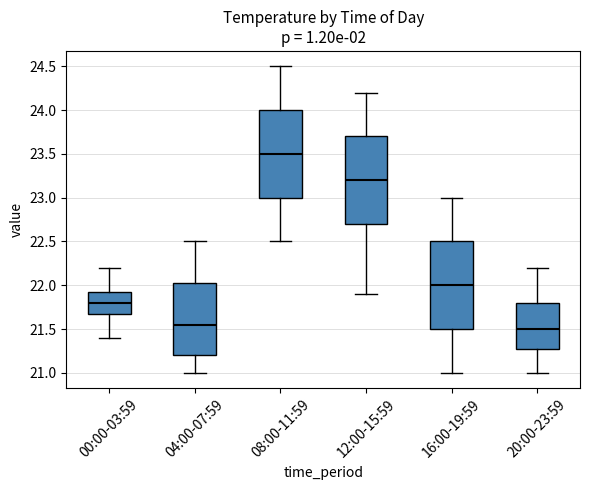

Reading left to right, read every box against the y-axis: the position of its median line, the range the box covers, and the ends of its whiskers. The values are not printed on the chart, so give them approximately, as read against the axis.

00:00-03:59: median 21.80, box 21.70 to 21.95, whiskers 21.40 to 22.20
04:00-07:59: median 21.55, box 21.20 to 22.05, whiskers 21.00 to 22.50
08:00-11:59: median 23.50, box 23.00 to 24.00, whiskers 22.50 to 24.50
12:00-15:59: median 23.20, box 22.70 to 23.70, whiskers 21.90 to 24.20
16:00-19:59: median 22.00, box 21.50 to 22.50, whiskers 21.00 to 23.00
20:00-23:59: median 21.50, box 21.30 to 21.80, whiskers 21.00 to 22.20